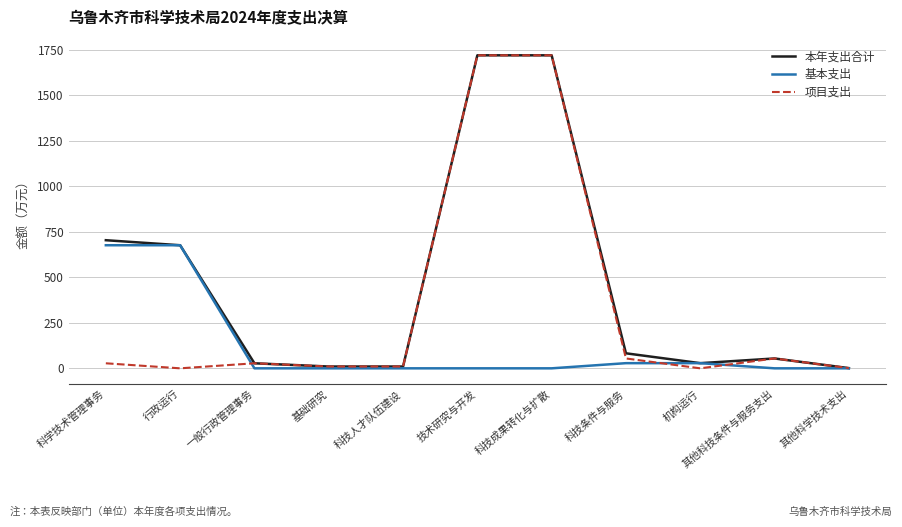

What is the maximum value shown in the chart?

1719.9